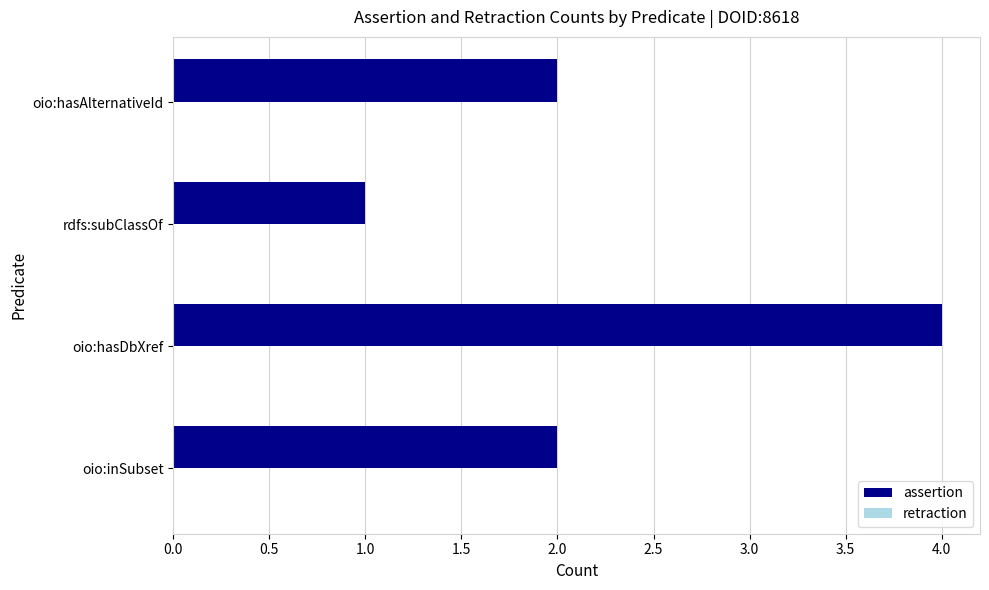

Which category has the lowest value across all series?

rdfs:subClassOf